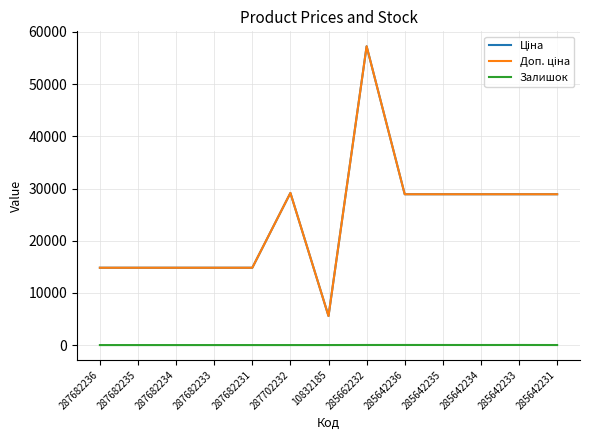

Does the chart have visible grid lines?

Yes